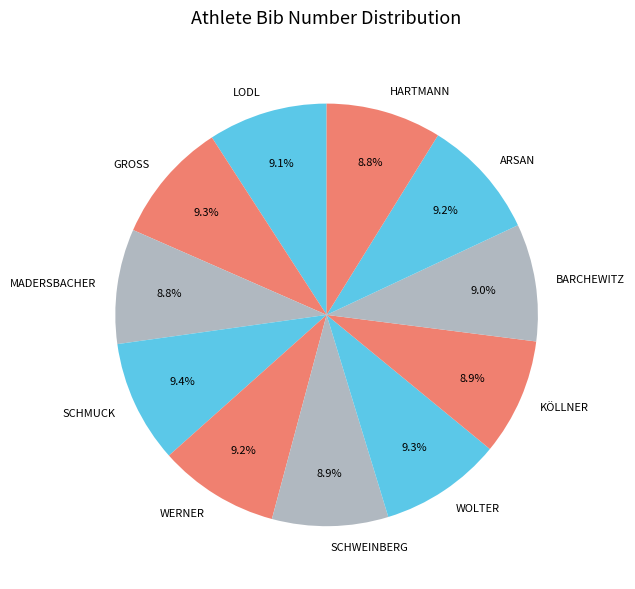

Does any single category account for the majority?

No